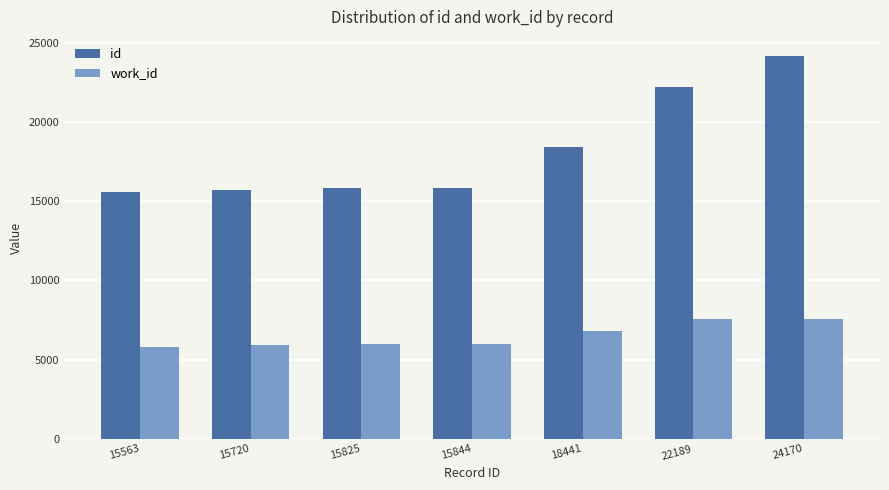

At which label is id closest to 19866?

18441